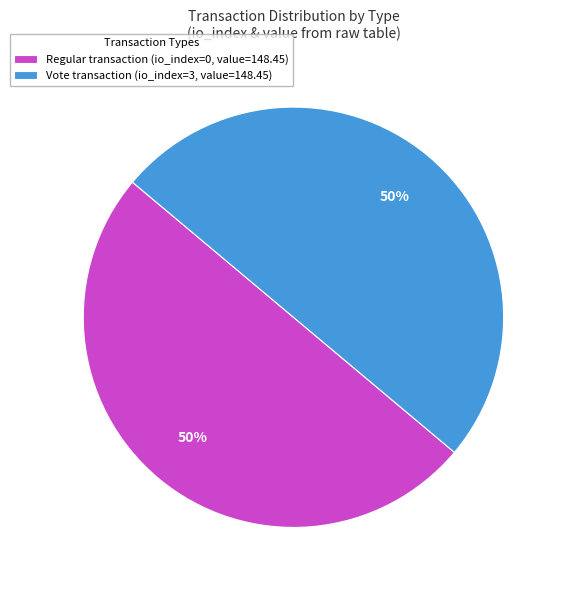

Is it true that Vote transaction (io_index=3, value=148.45) is 63% of the pie?

False